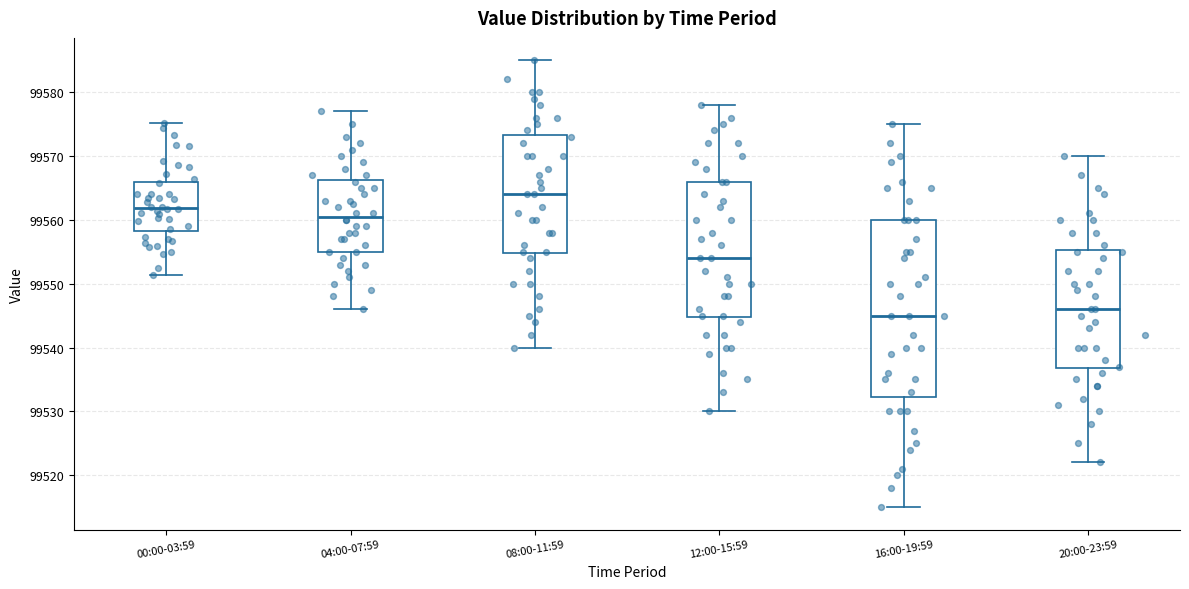

Comparing the boxes themselves (not the whiskers), which one is the tallest?

16:00-19:59